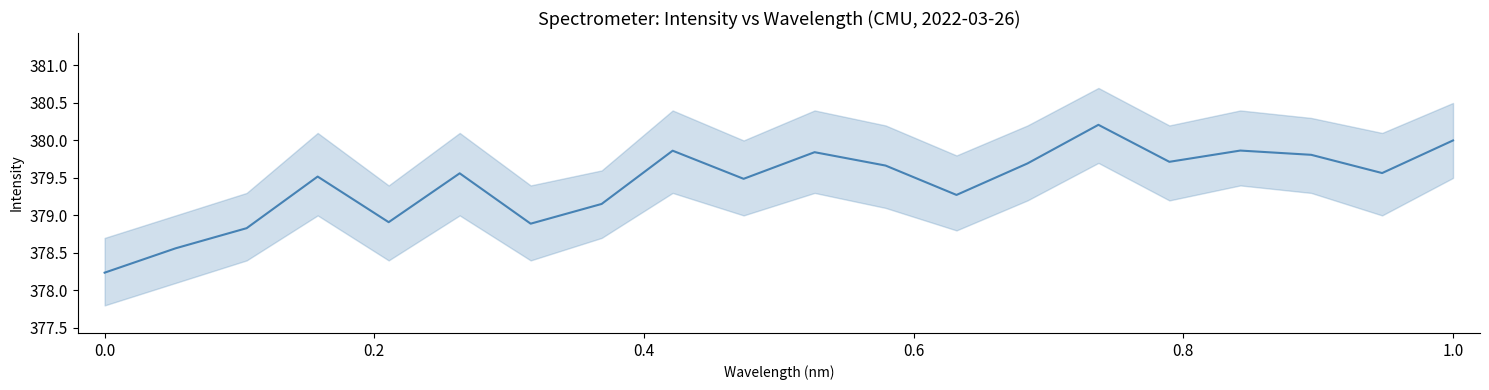

How many points are lower than both their immediate neighbors (excluding endpoints)?

6